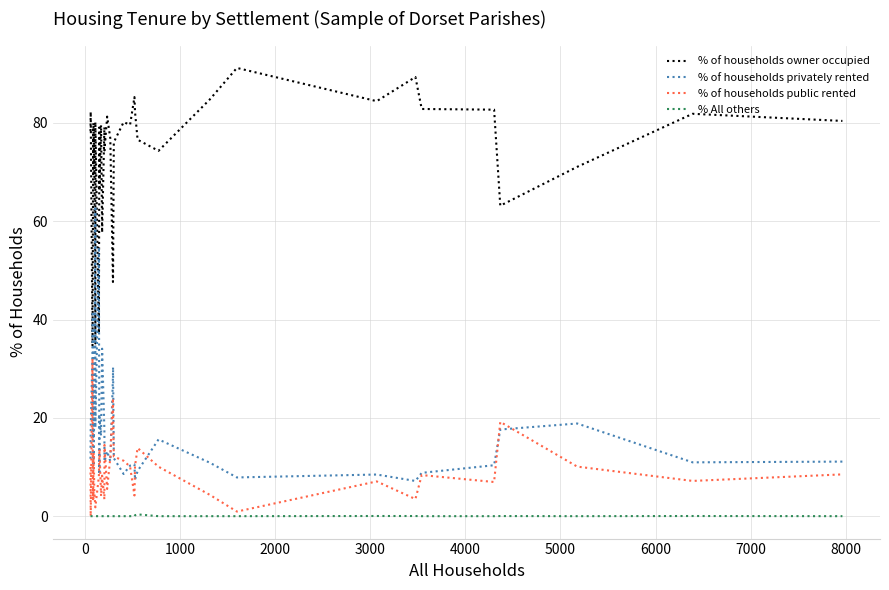

What is the value of the % of households public rented point at the 22nd from the left?

24.0